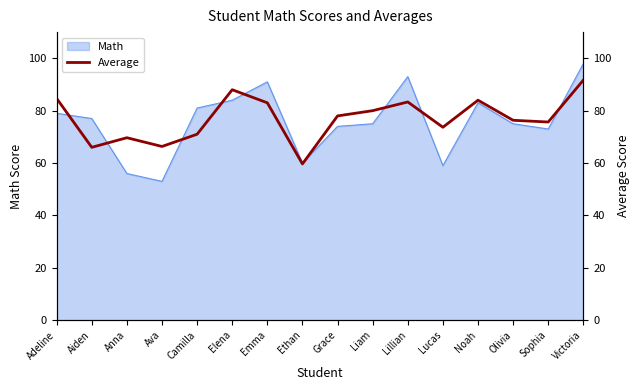

Read the Math value at Emma.

91